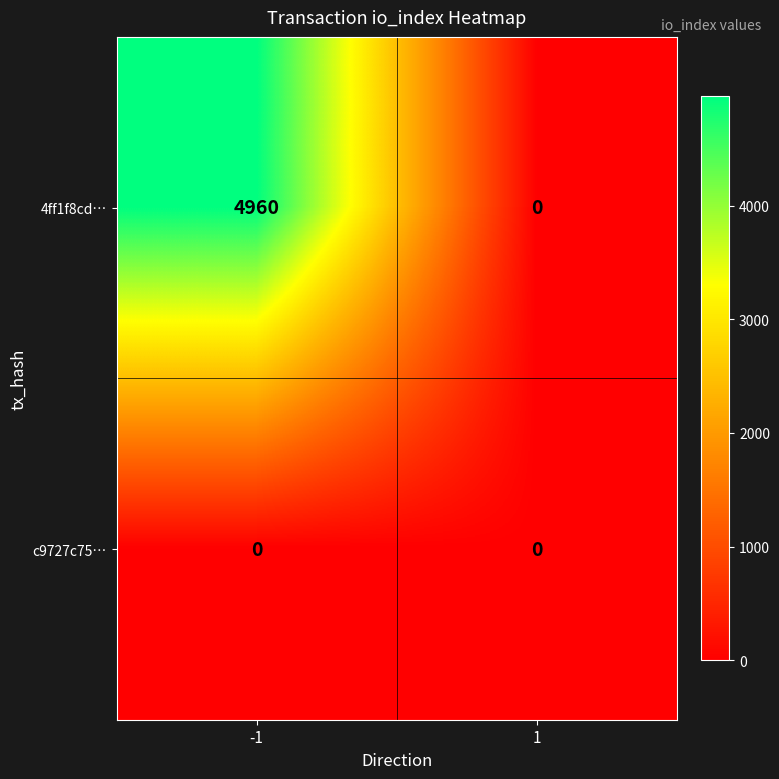

What is the greatest value displayed?

4960